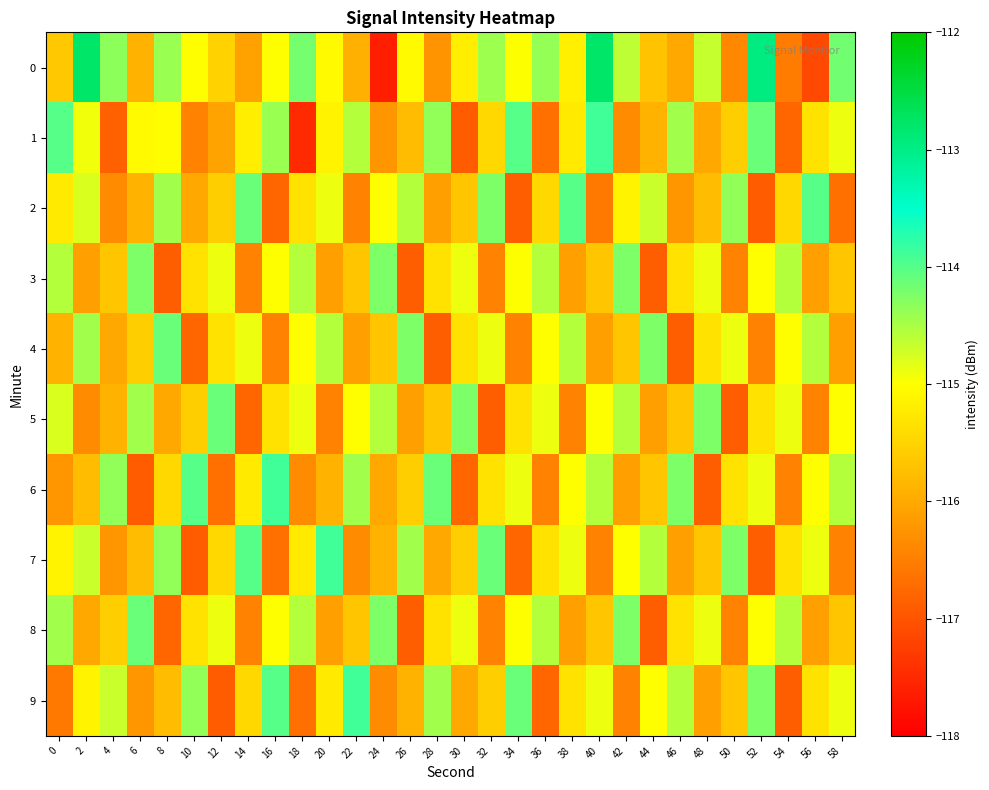

How many data points does each series have?

30